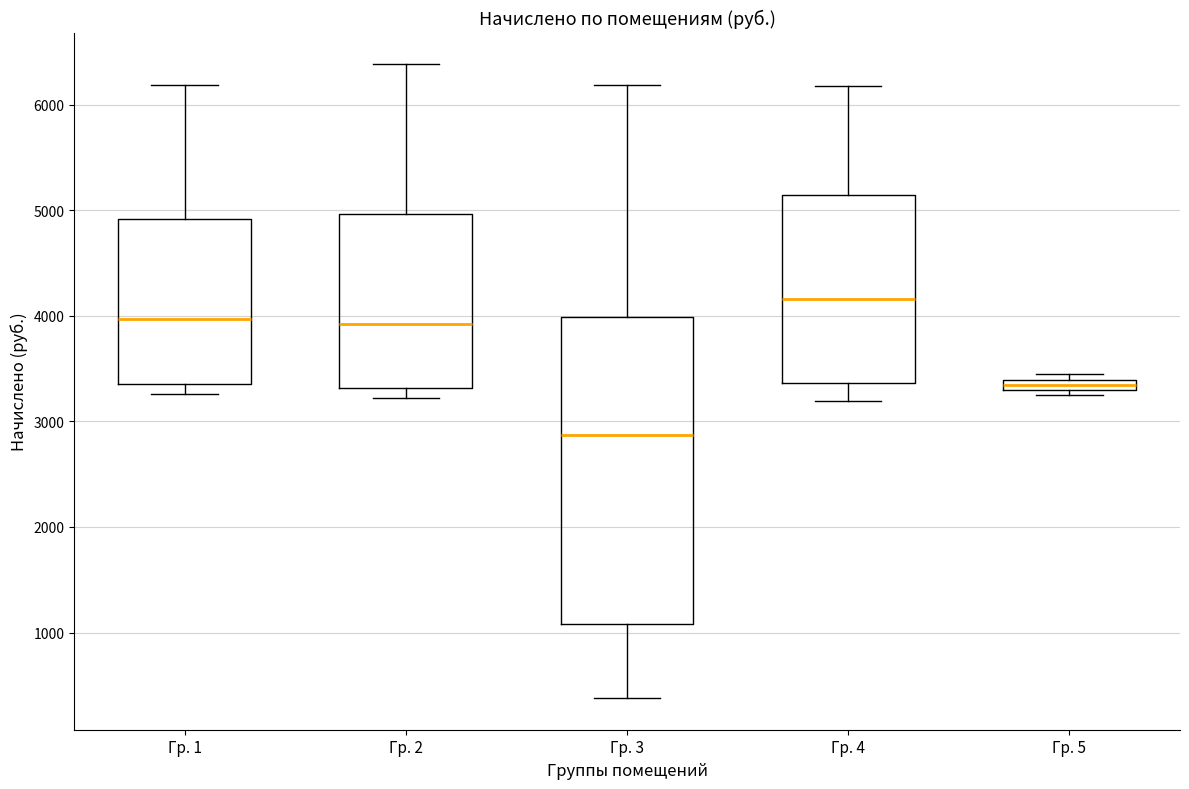

Where does the lower whisker of the box for Гр. 3 end on the y-axis? The values are not printed on the chart, so give them approximately, as read against the axis.

400